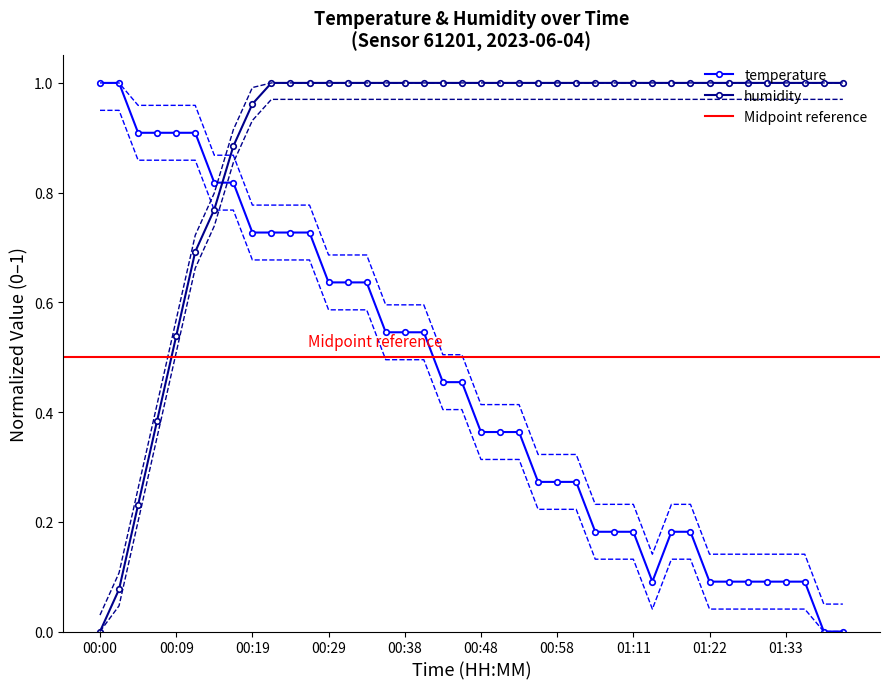

What is the label of the 20th point from the right?

00:48